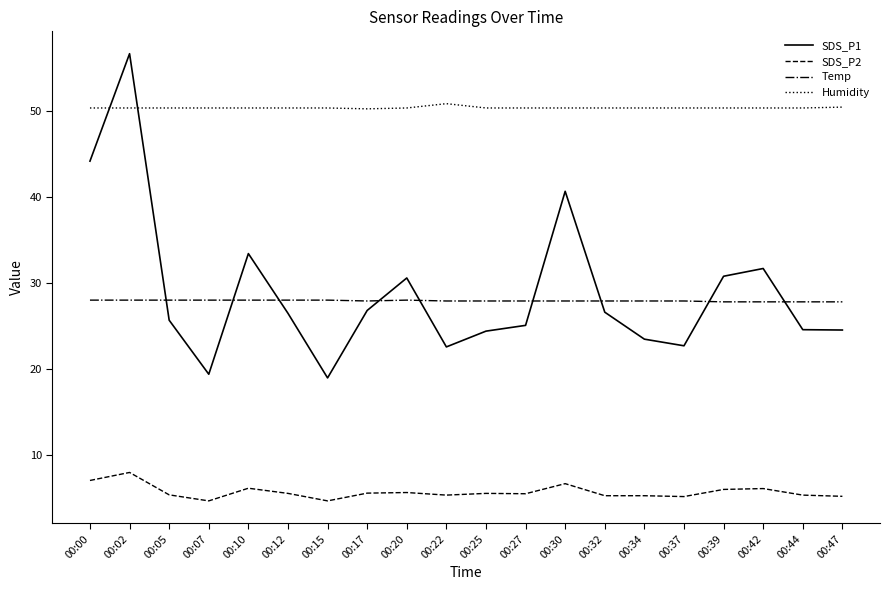

True or false: Humidity and SDS_P1 cross at least once.

True